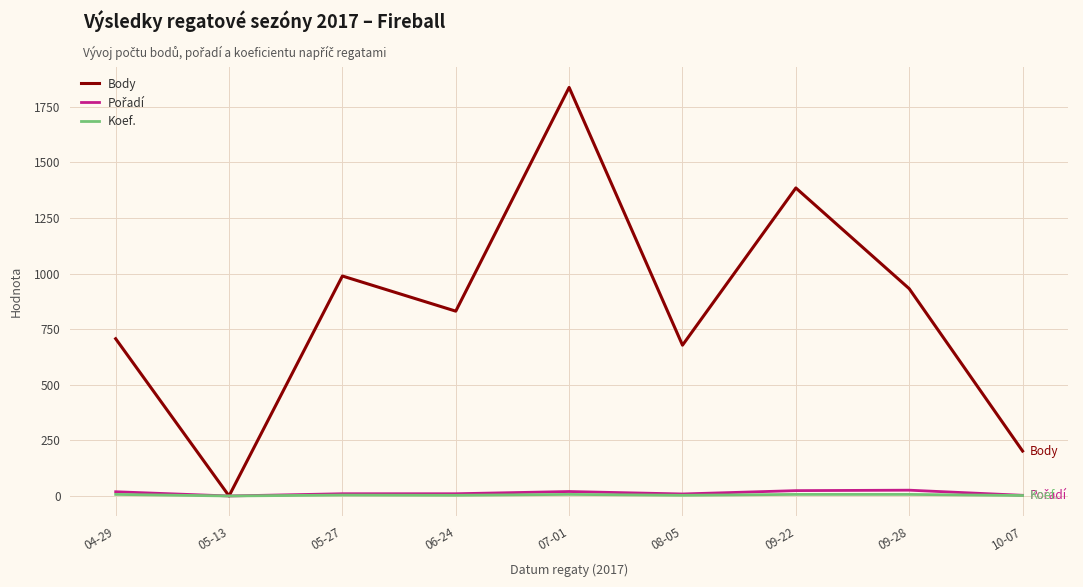

At which category is the sum across all series the highest?

07-01